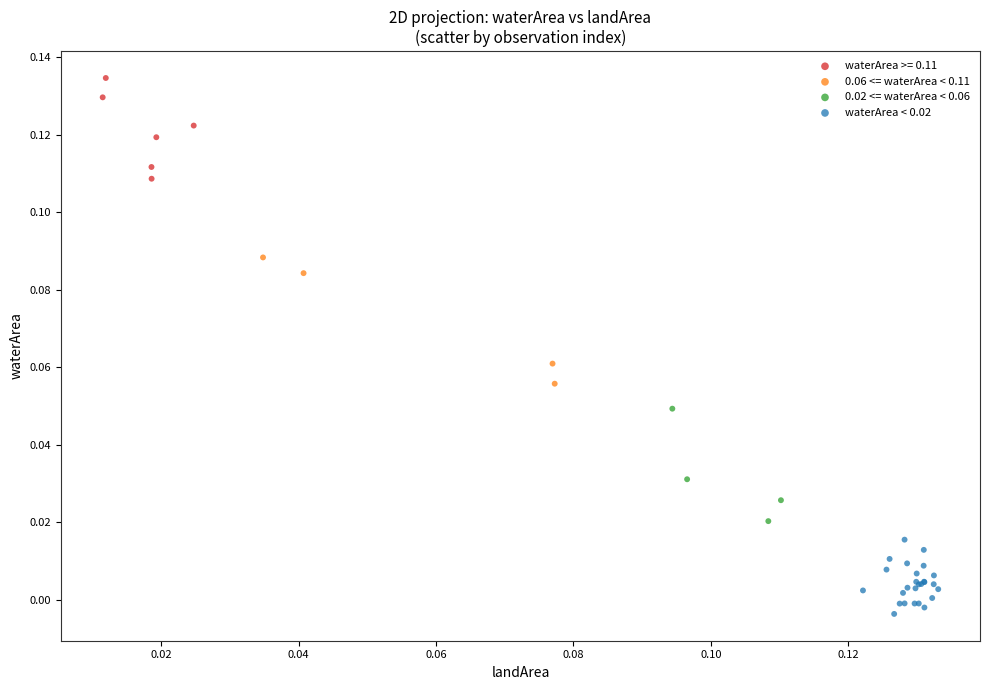

Which series has the largest Y range (max minus min)?

0.06 <= waterArea < 0.11